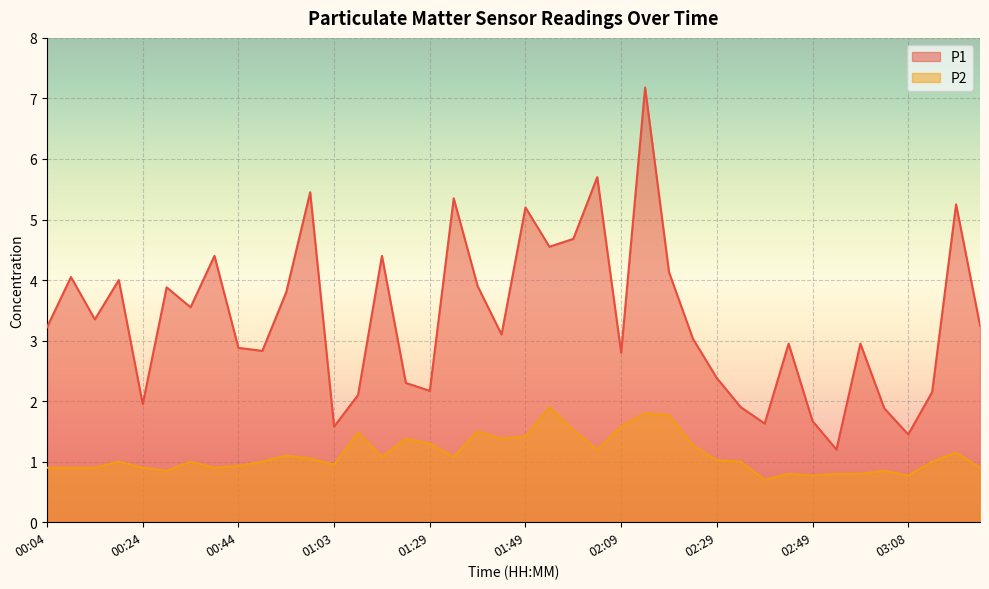

What is the label of the 25th point from the right?

01:24